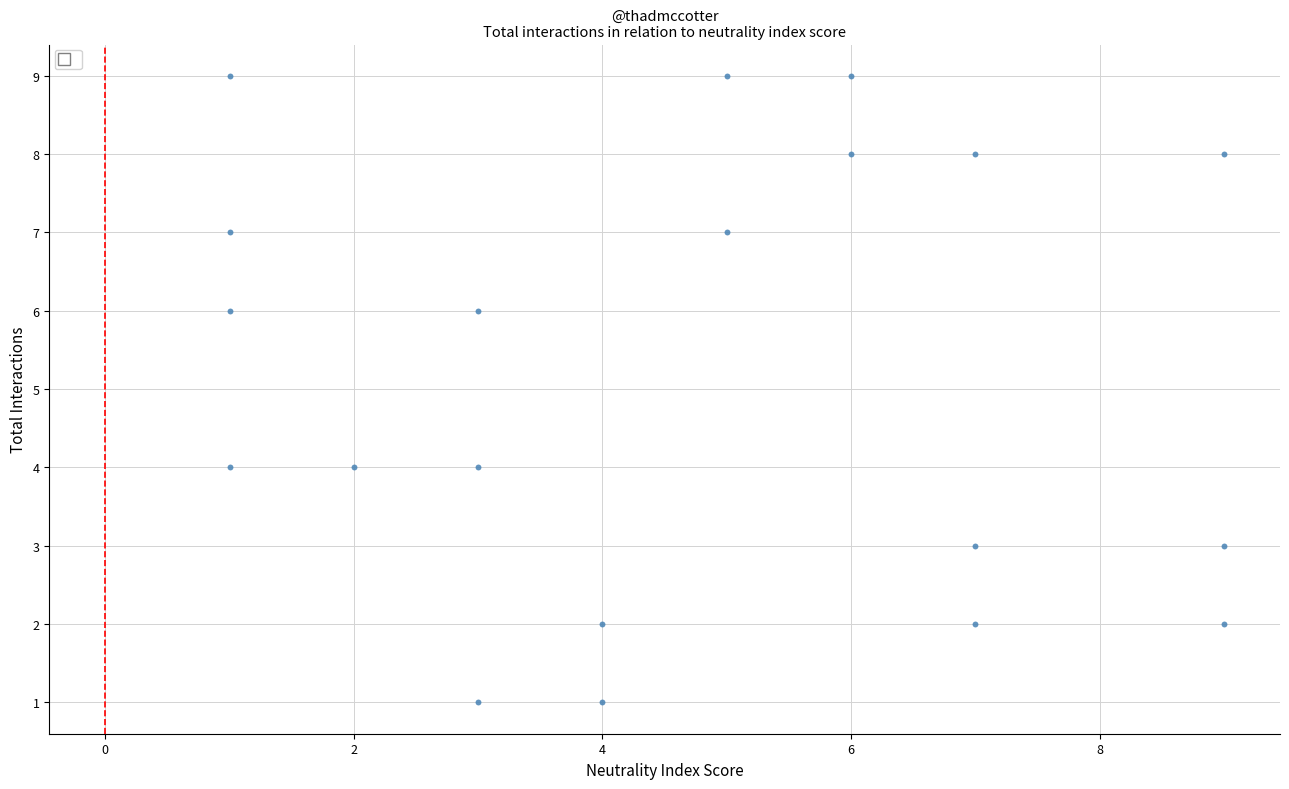

What is the range of Y values (max minus min)?

8